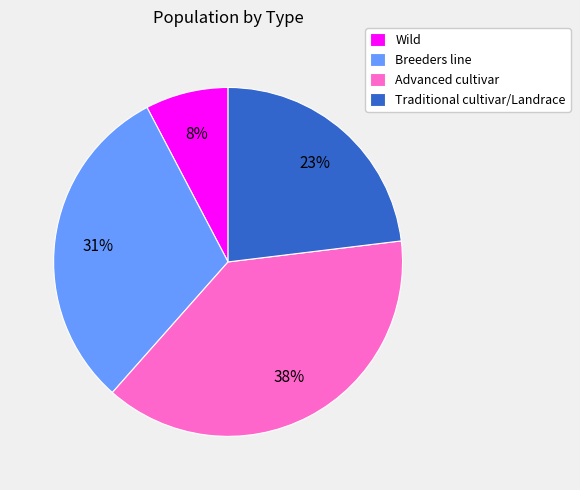

Which slice is the largest?

Advanced cultivar